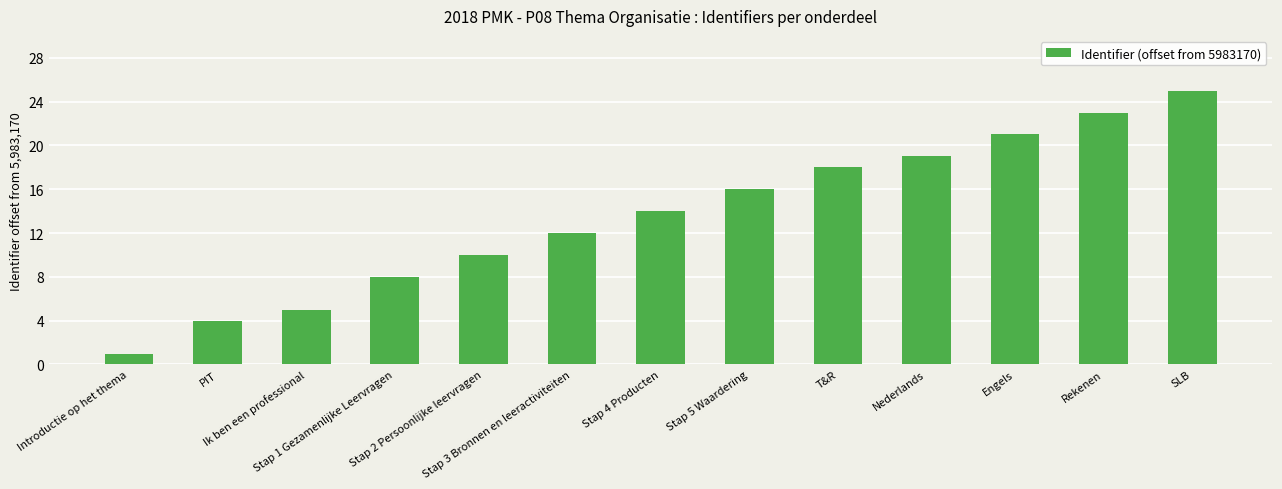

The value at Rekenen is 7. True or false?

False